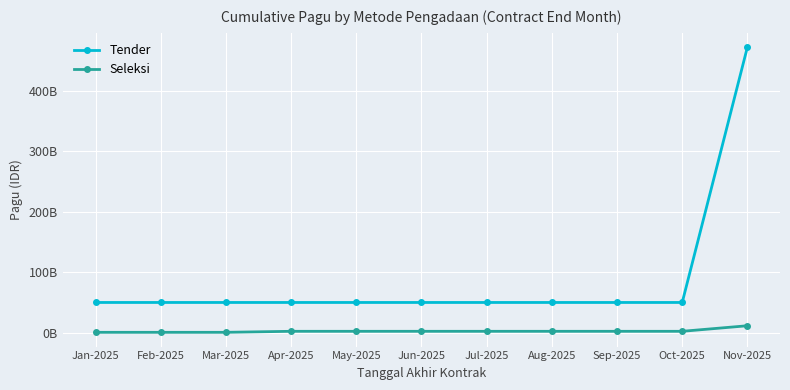

What are all the series names shown in the legend?

Tender, Seleksi